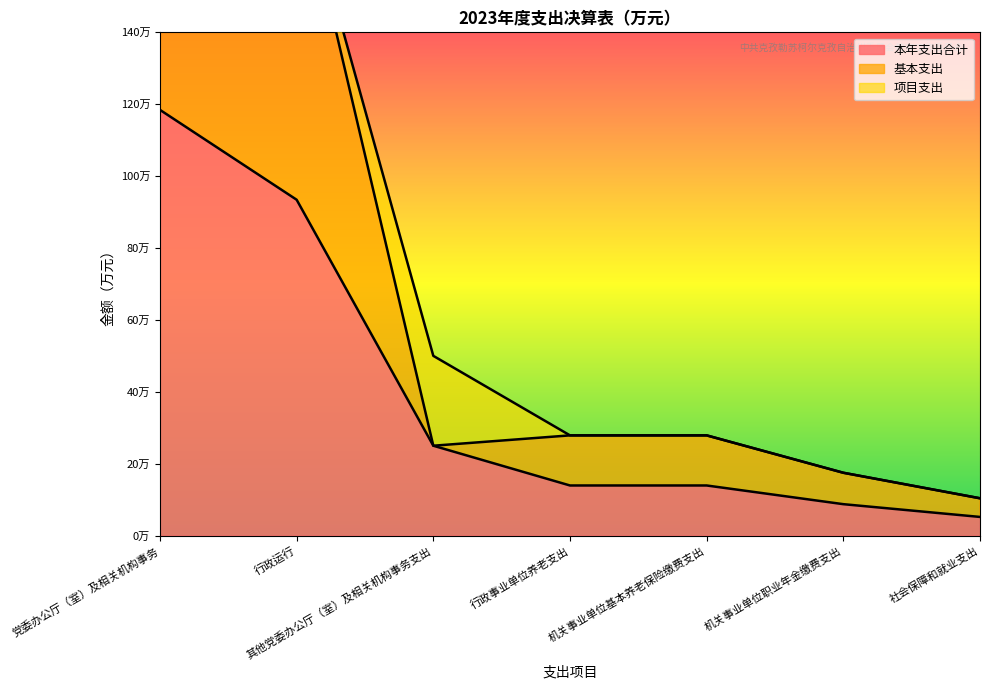

True or false: 基本支出 and 本年支出合计 intersect in this chart.

False